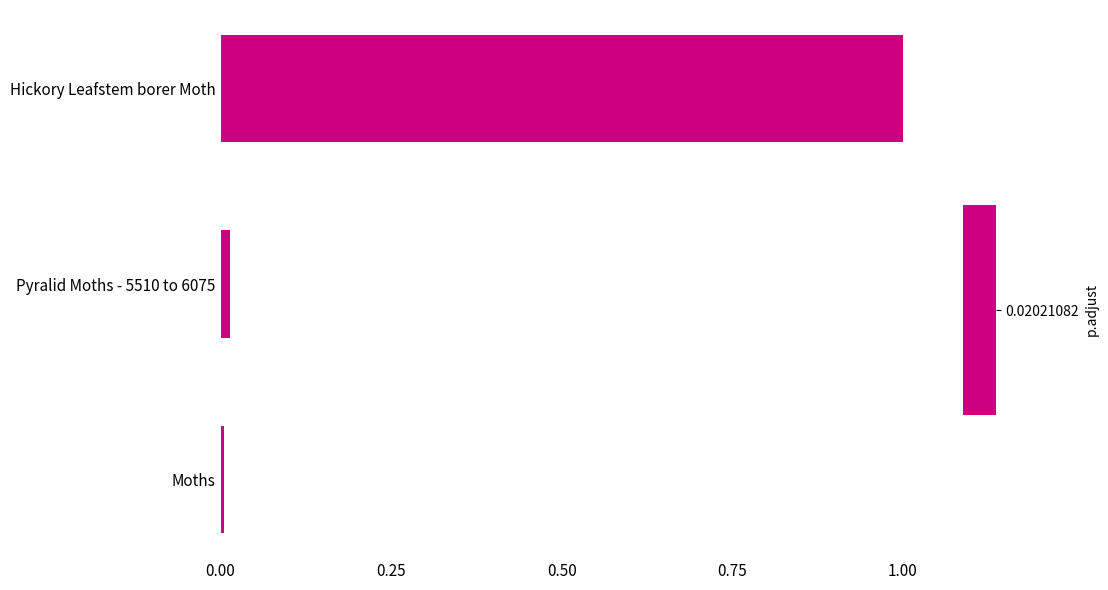

Is it true that the value at Pyralid Moths - 5510 to 6075 is 0.0?

True